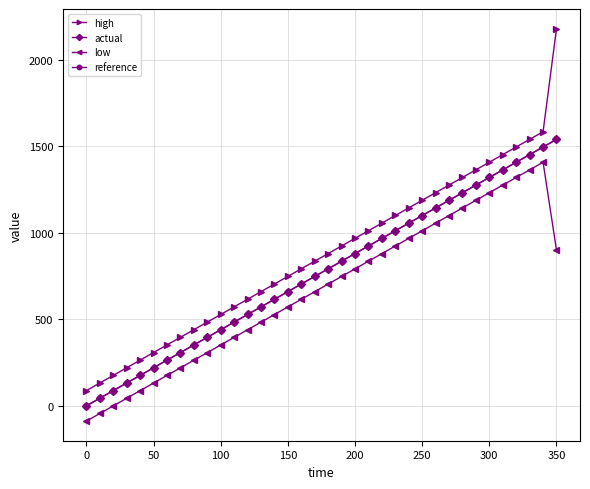

What is the minimum value shown in the chart?

-88.2